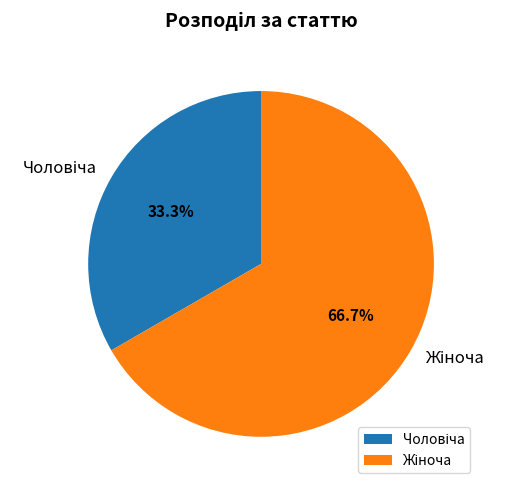

Is there a majority slice in this chart?

Yes